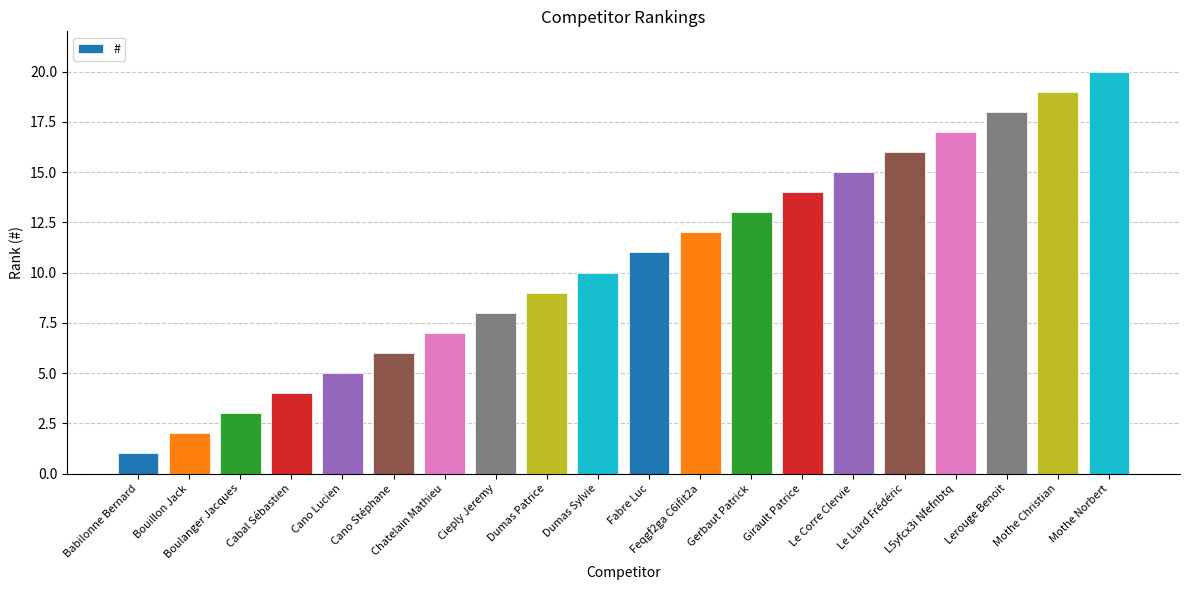

How many series are shown in this chart?

1